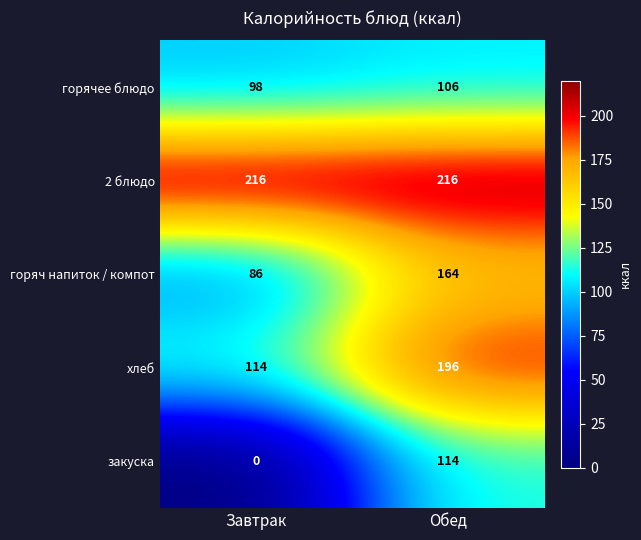

Where is горячее блюдо nearest to the value 102?

Завтрак